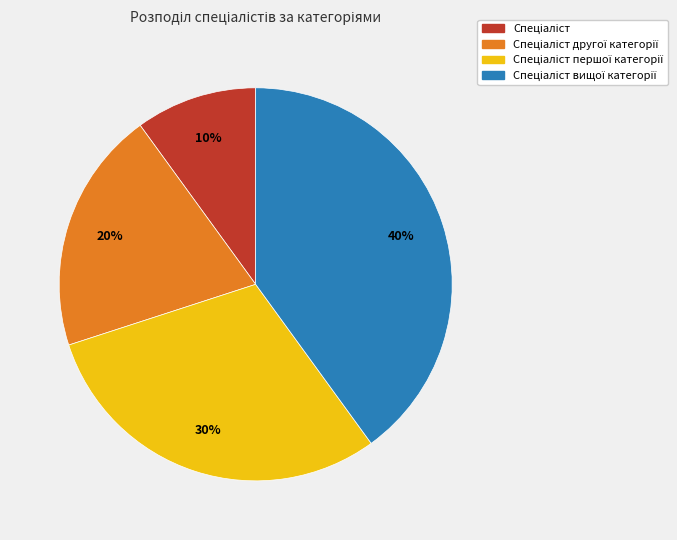

Does any single category account for the majority?

No